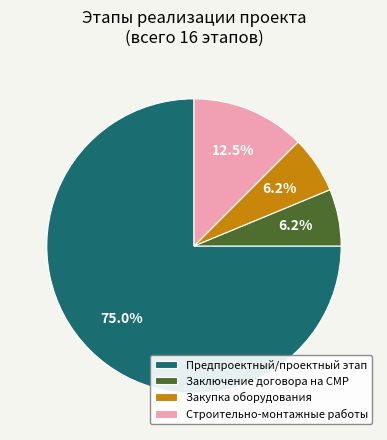

Do Закупка оборудования and Заключение договора на СМР together represent more than half of the pie?

No